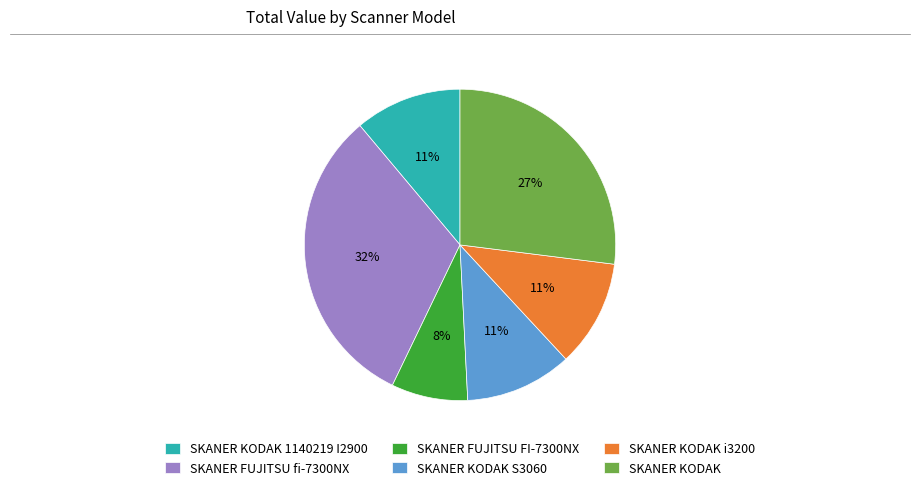

True or false: SKANER KODAK accounts for 27% of the total.

True